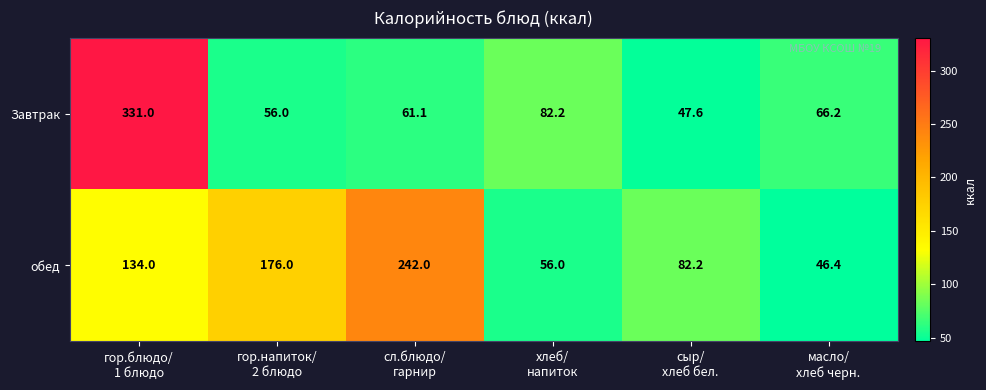

What is the difference between the highest and lowest values at гор.блюдо/
1 блюдо?

197.0